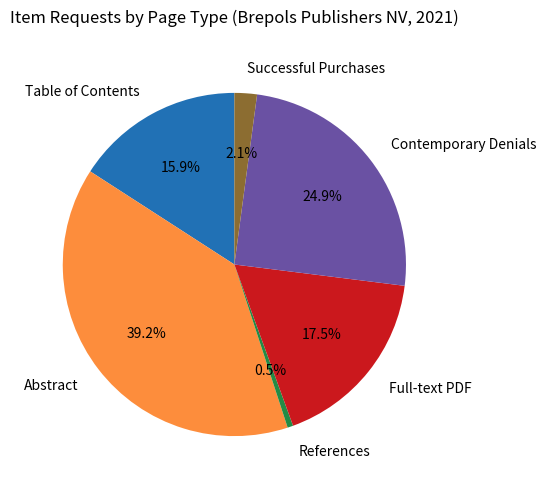

How many slices are in this pie chart?

6